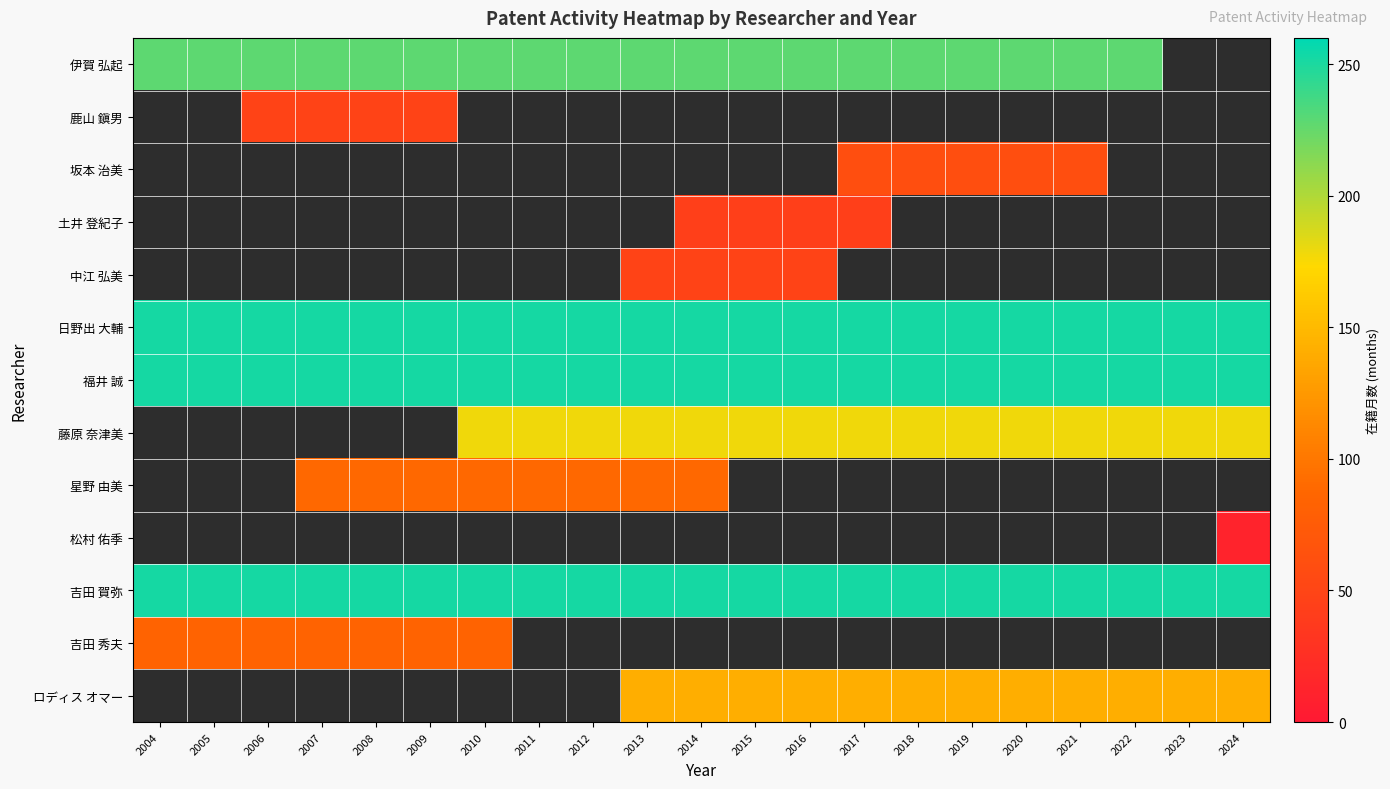

Between 2008 and 2015, which is larger?

2008